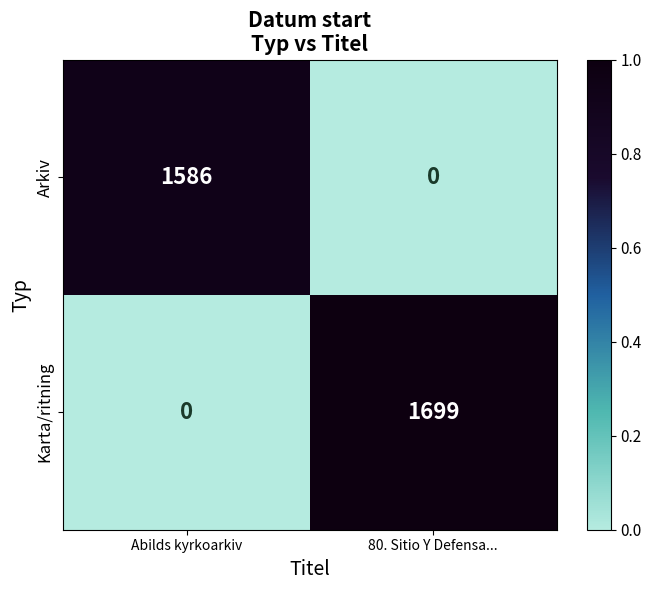

At which category is the sum across all series the highest?

80. Sitio Y Defensa...